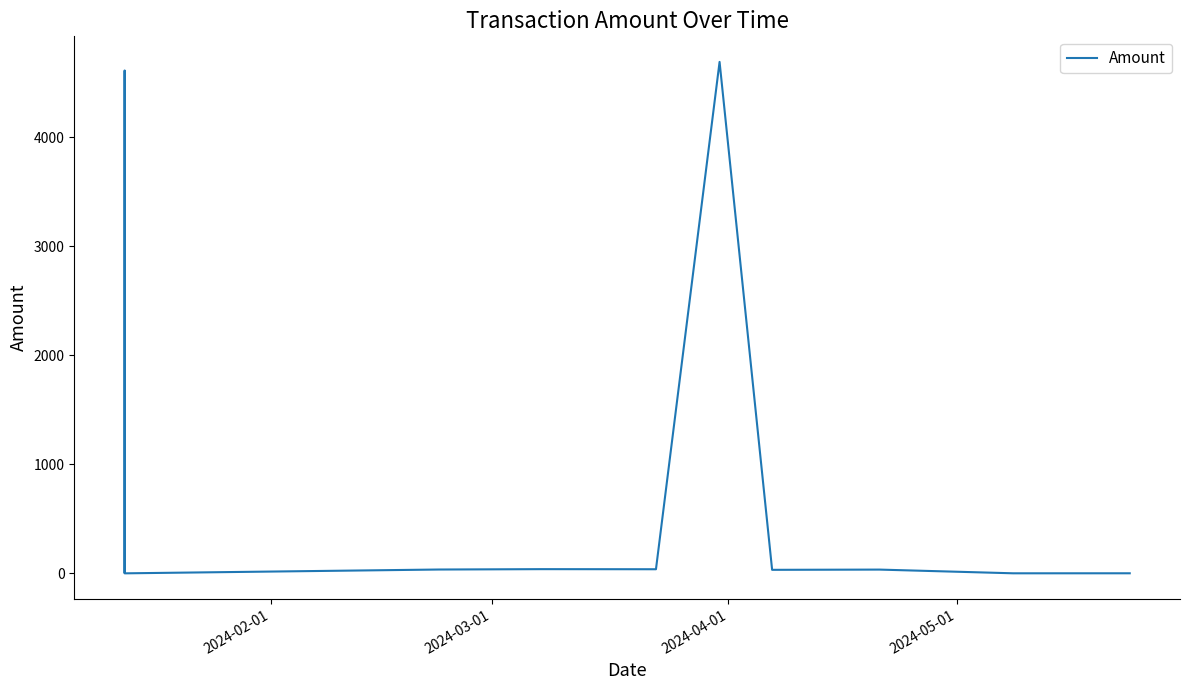

What is the difference between the maximum and minimum values?

4690.0